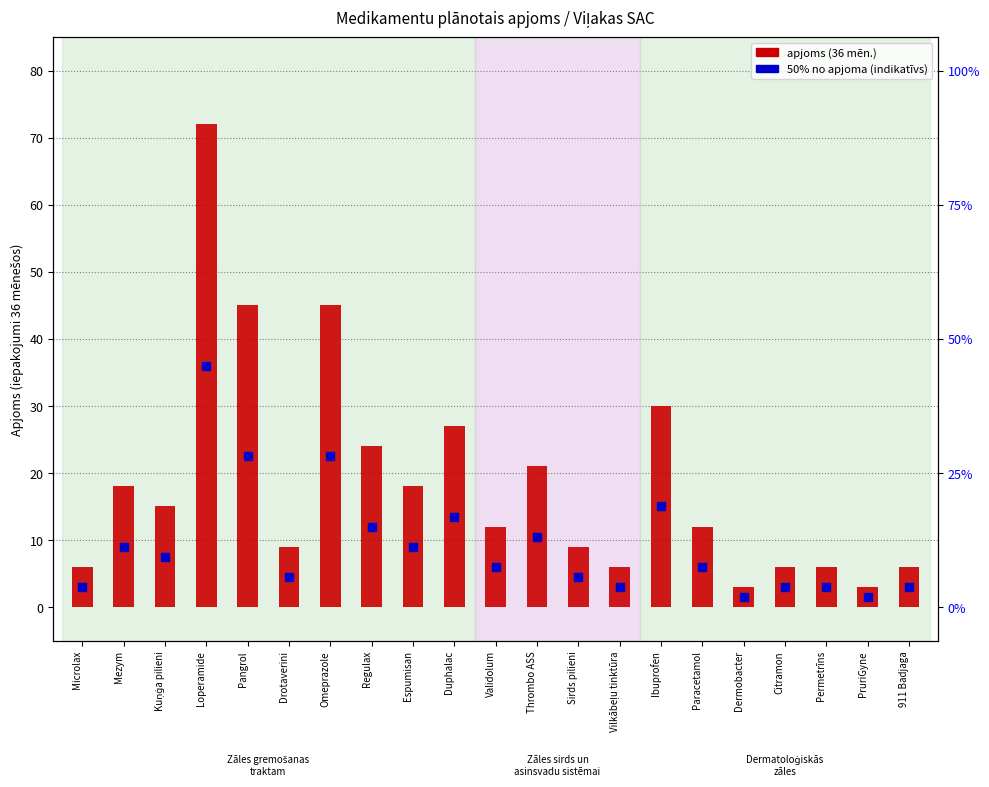

Which series has the largest Y range (max minus min)?

Pasūtītāja plānotais apjoms